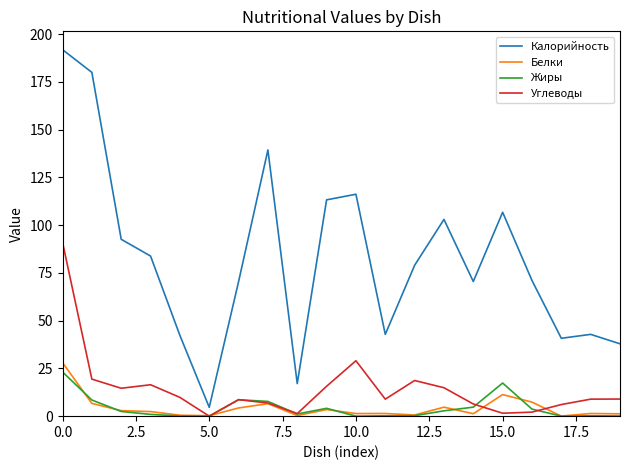

What is the maximum value shown in the chart?

191.9